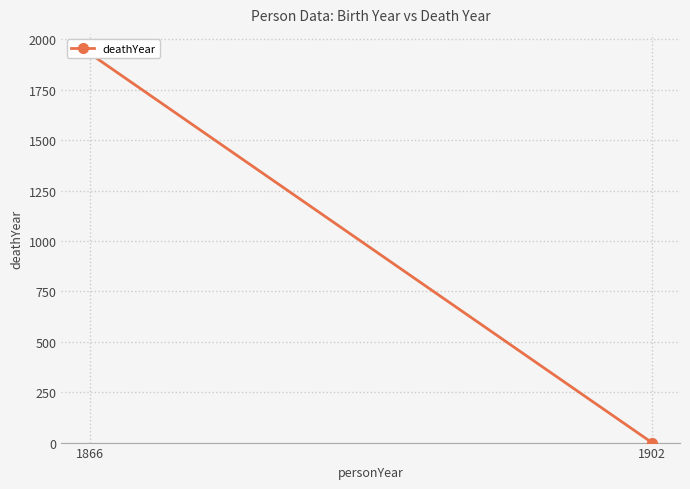

Which has a higher value, 1902 or 1866?

1866